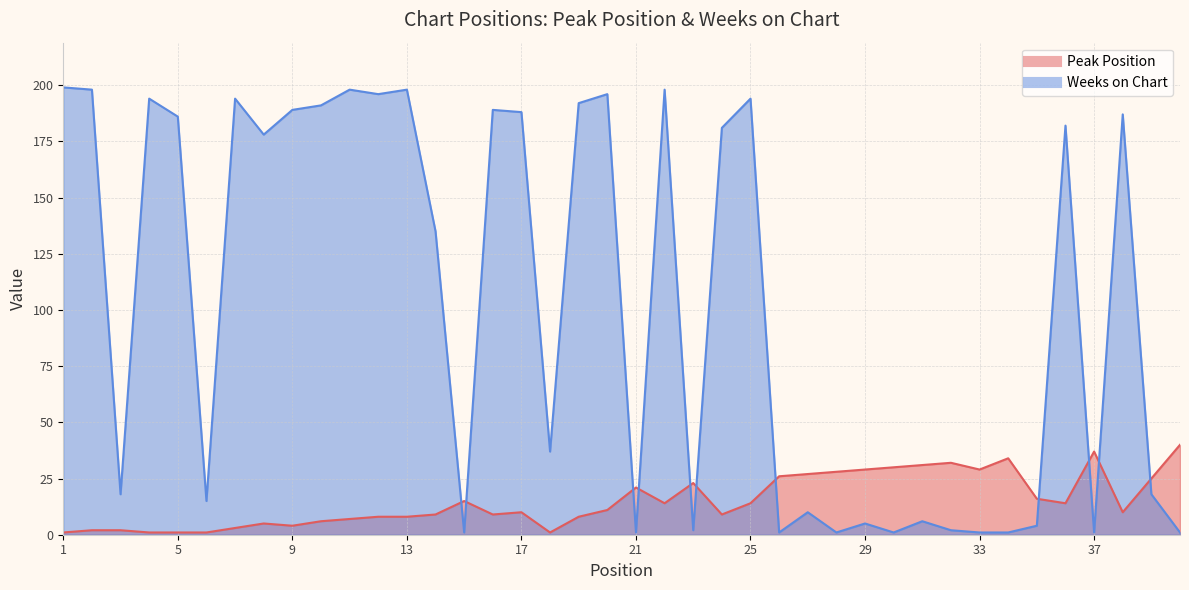

True or false: Peak Position and Weeks on Chart cross at least once.

True